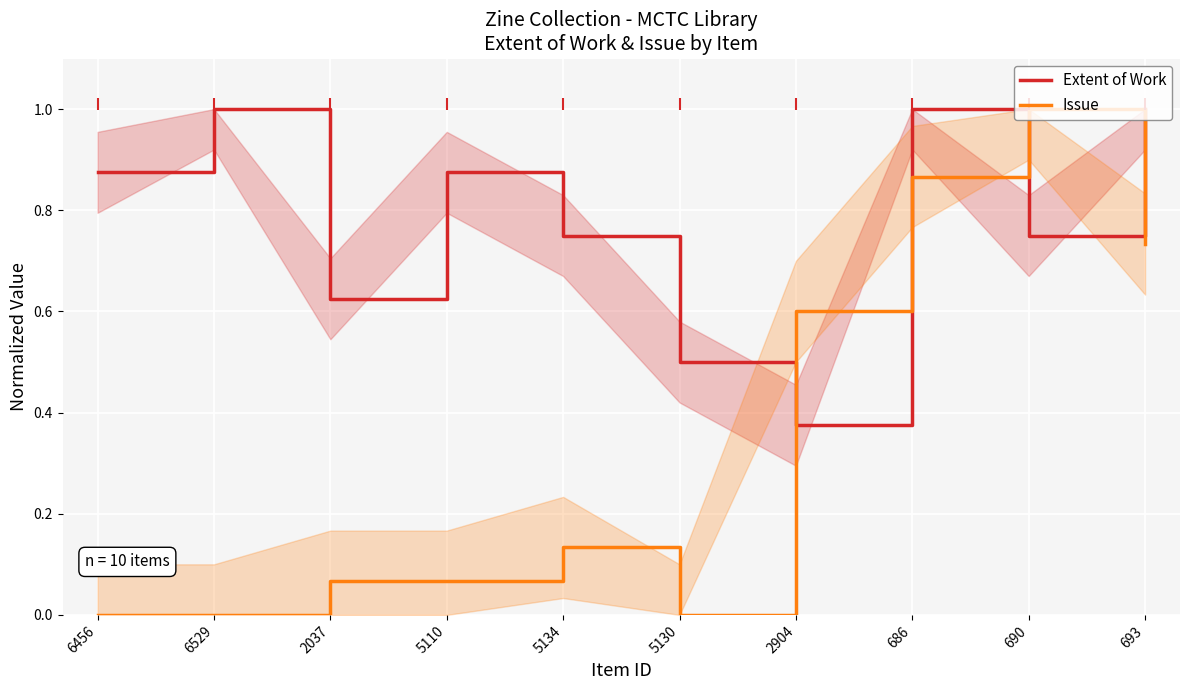

At which category does Issue reach its first local peak?

5134